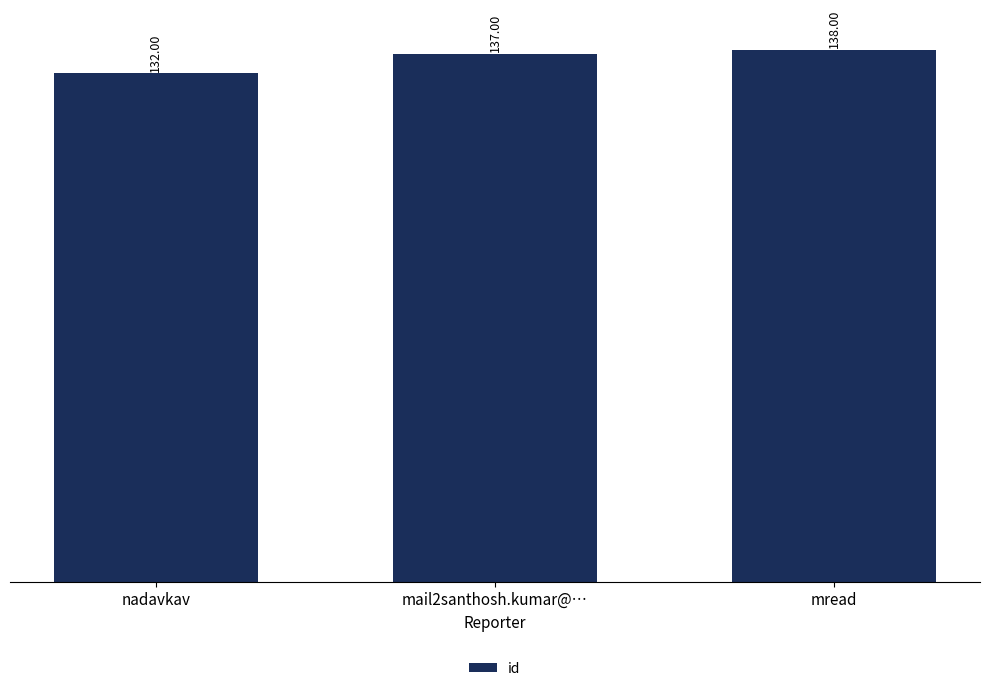

At which label is the value closest to 135?

mail2santhosh.kumar@…